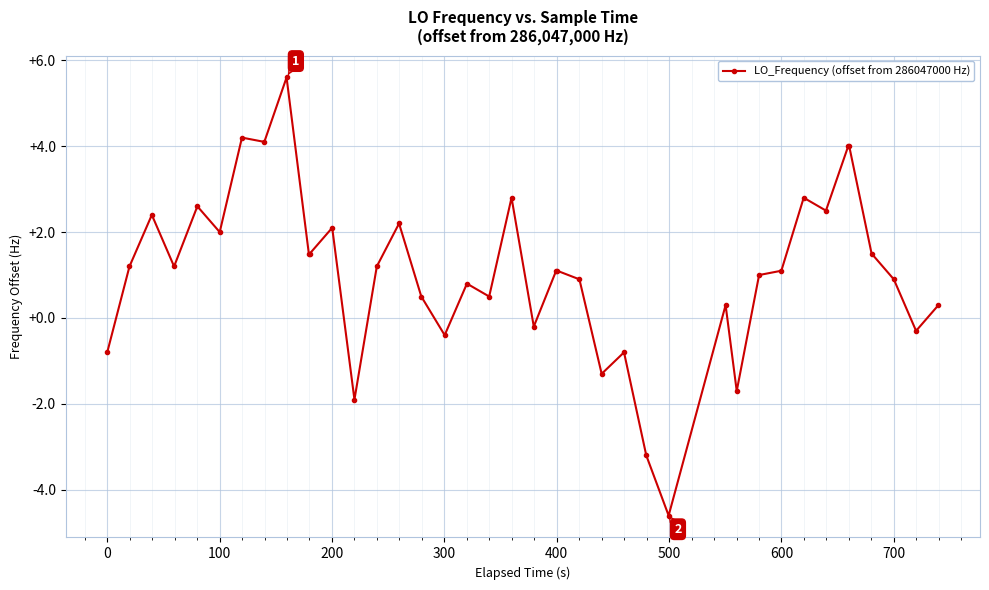

What is the average value?

1.1